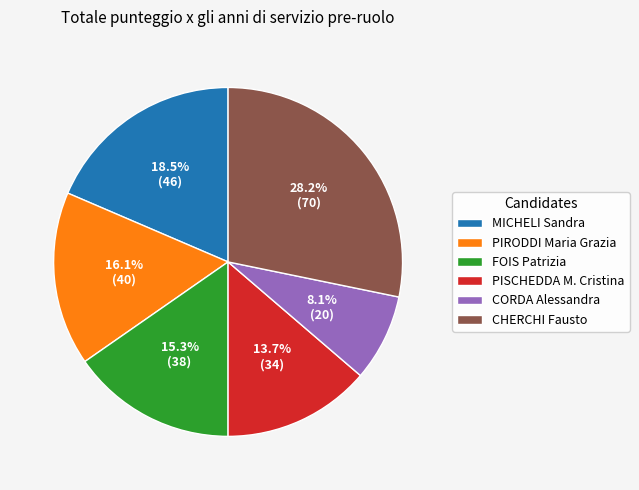

Does any single category account for the majority?

No